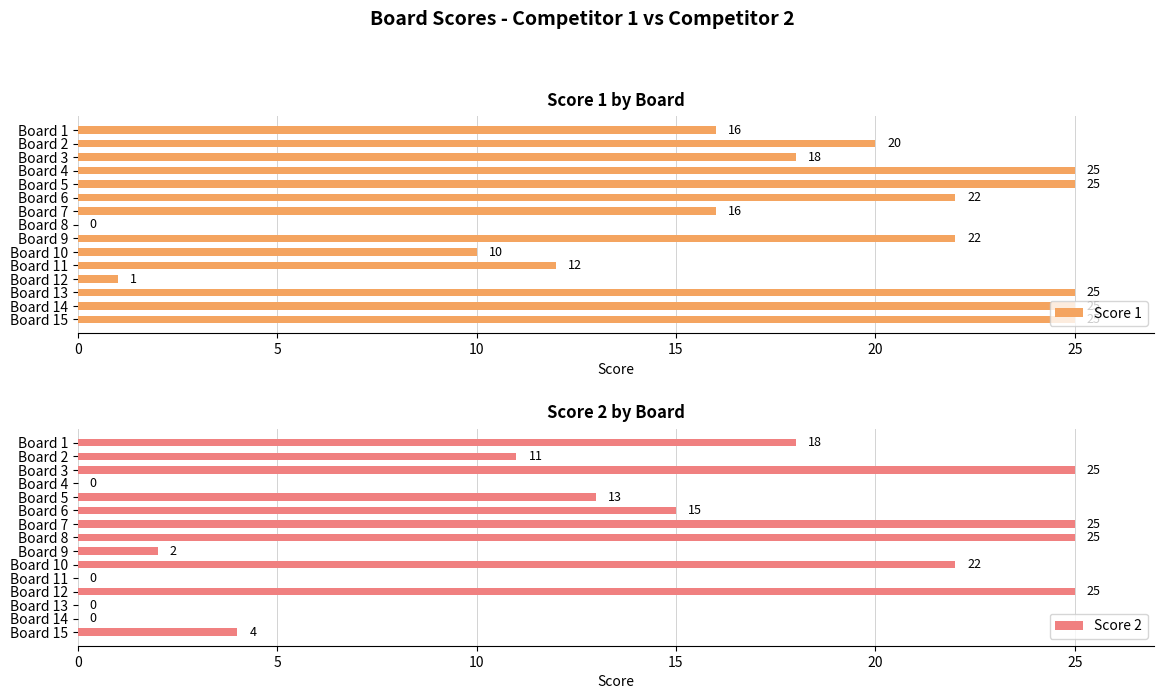

The value of Score 1 at Board 5 is 25. True or false?

True